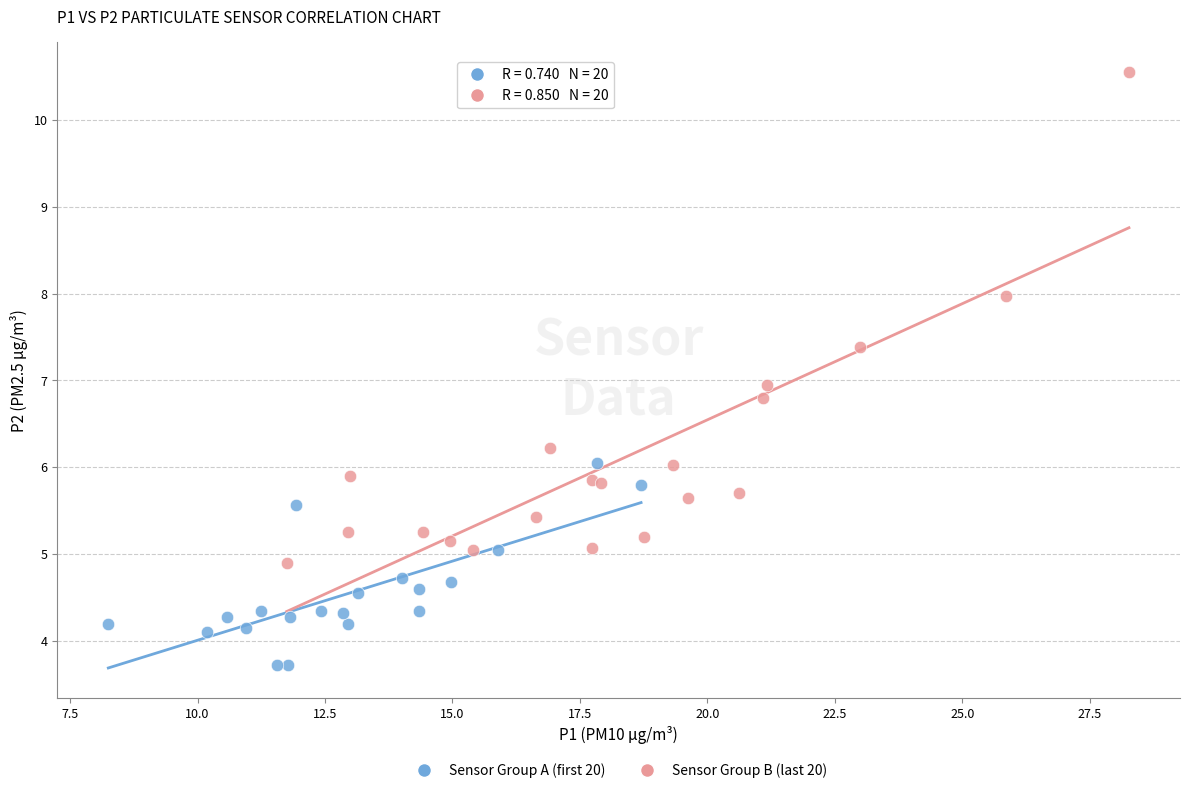

Which series has the widest spread of Y values?

Sensor Group B (last 20)